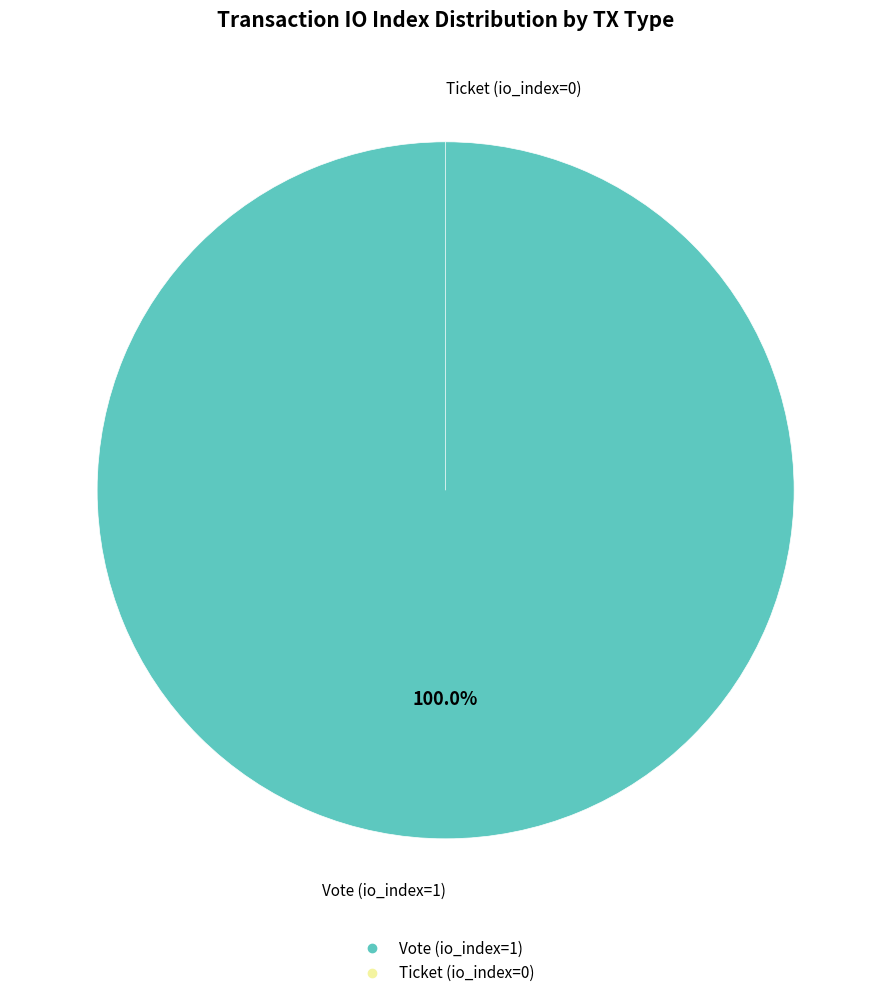

Count the number of slices in the pie.

2